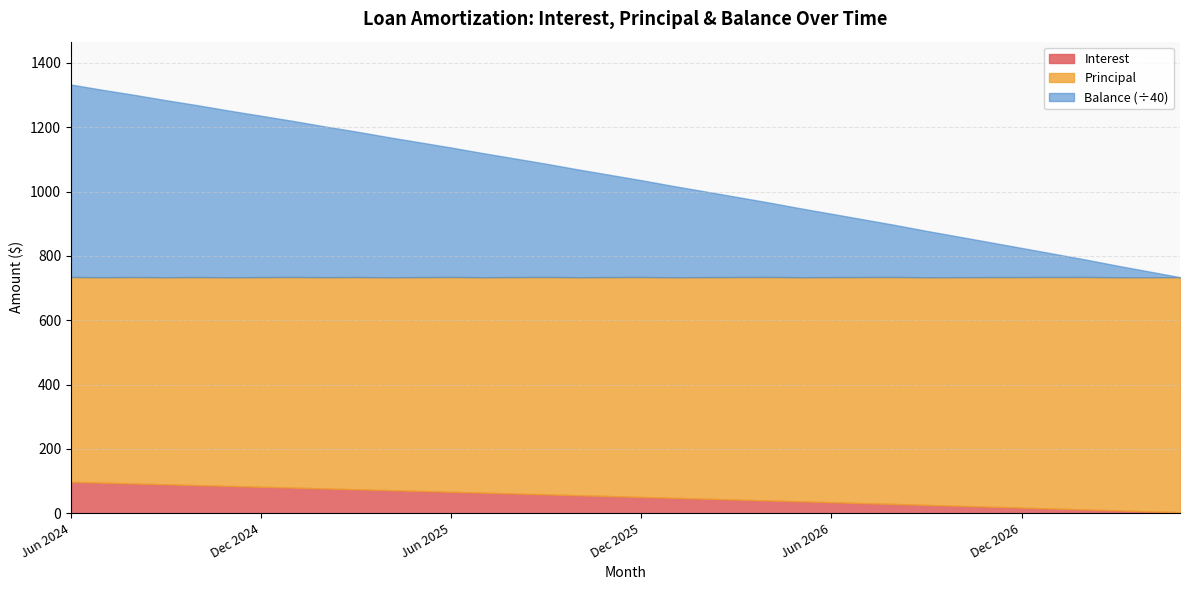

Between Jun 2024 and Jan 2026, which series saw the biggest shift?

Balance